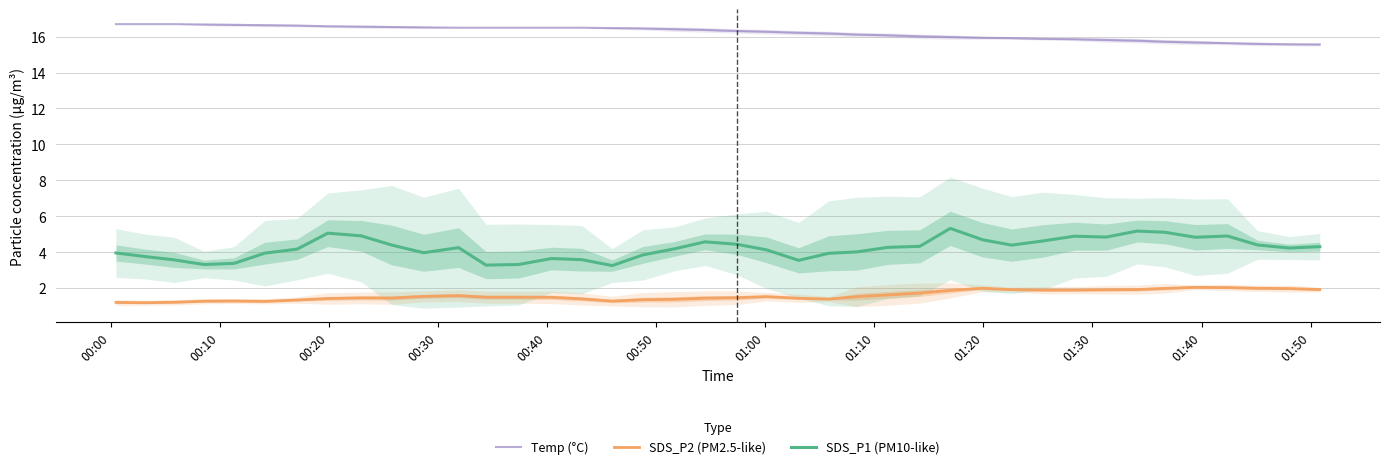

What is the maximum value shown in the chart?

16.7